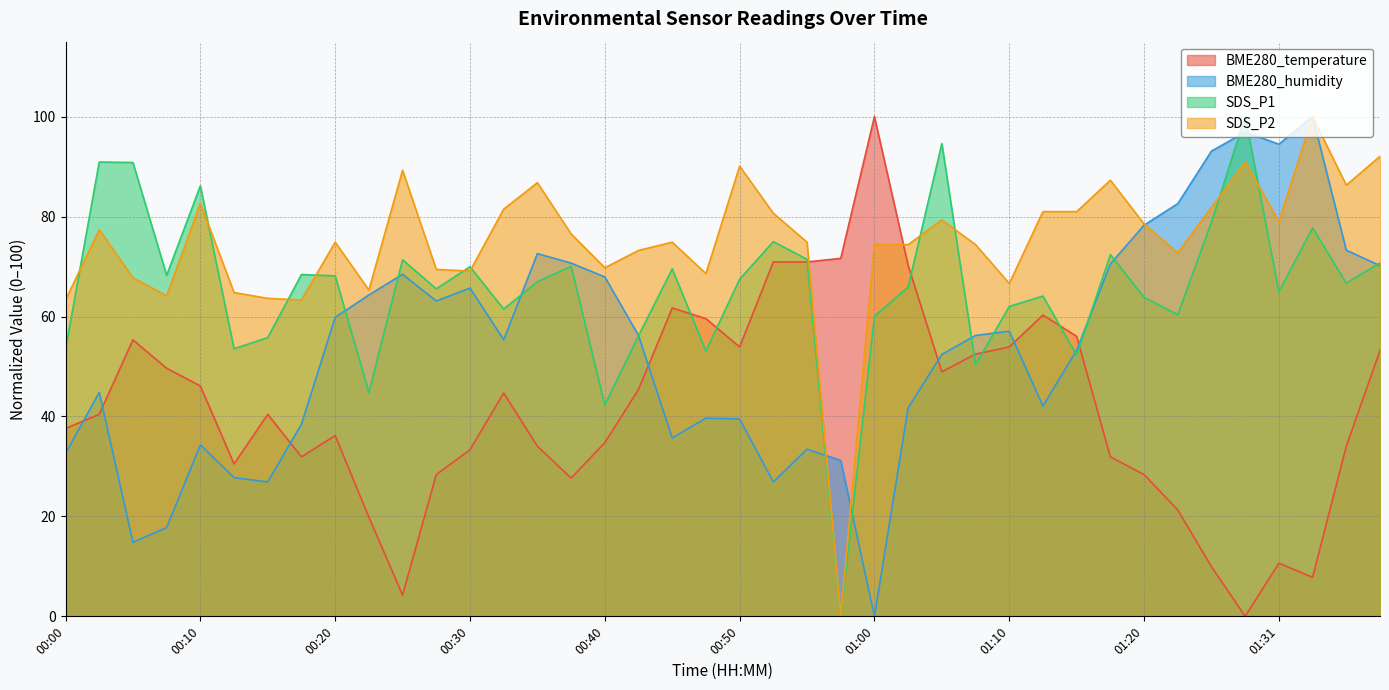

What is the value of the SDS_P1 point at the 29th from the left?

62.0